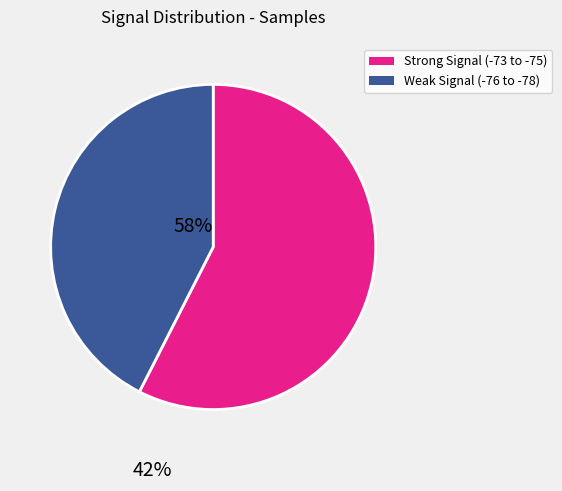

Count the number of slices in the pie.

2